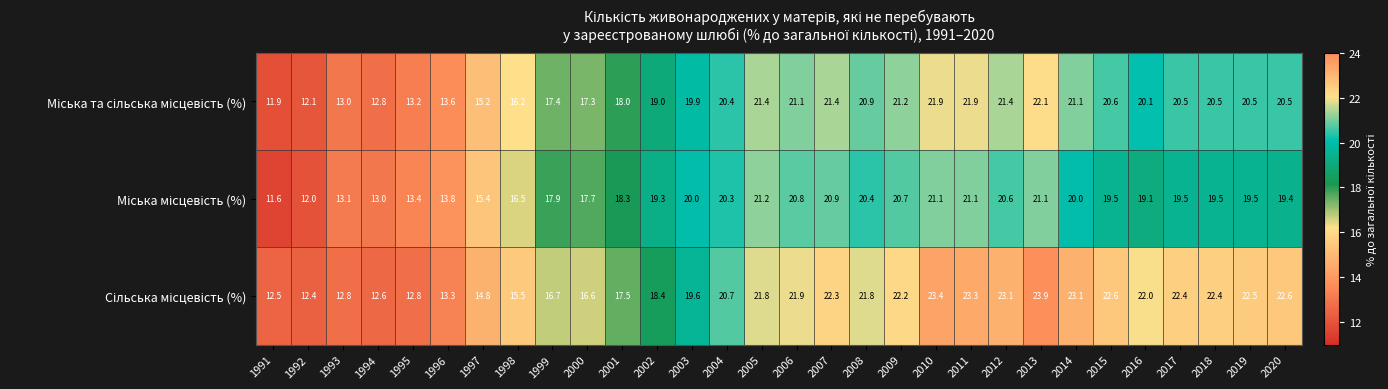

What is the smallest value displayed?

11.6